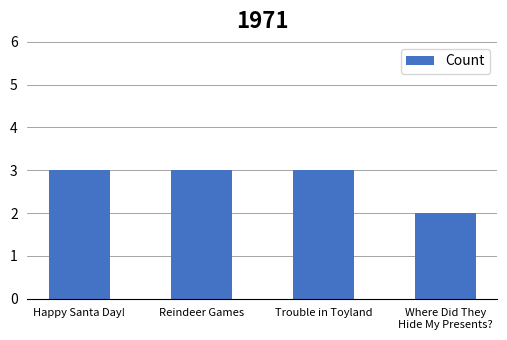

What is the minimum value shown in the chart?

2